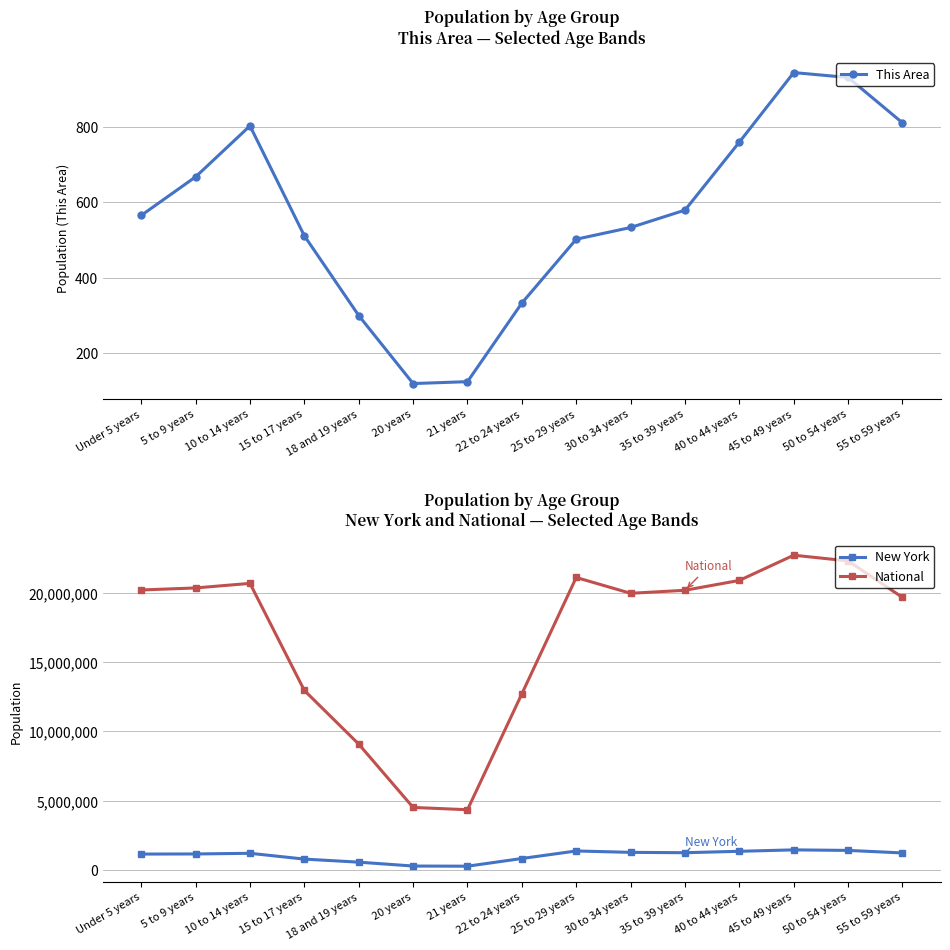

Does the chart have visible grid lines?

Yes